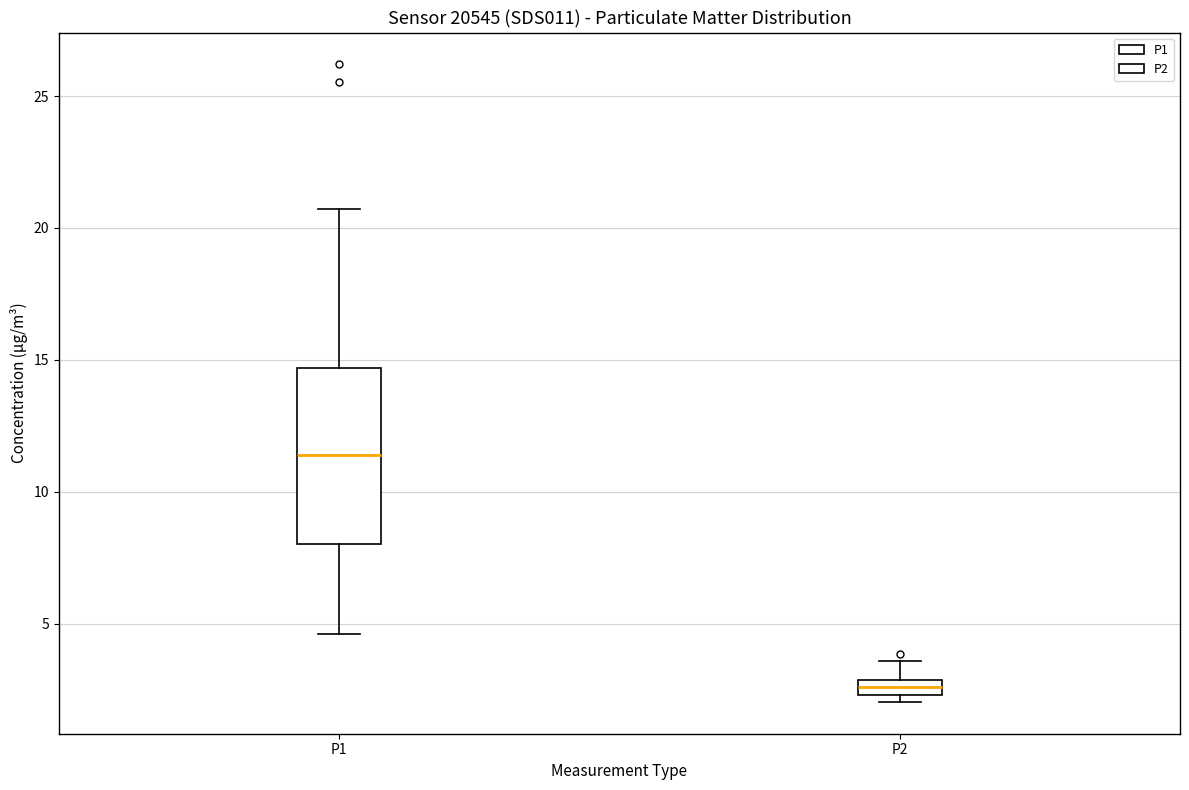

Which box has the lowest median line?

P2